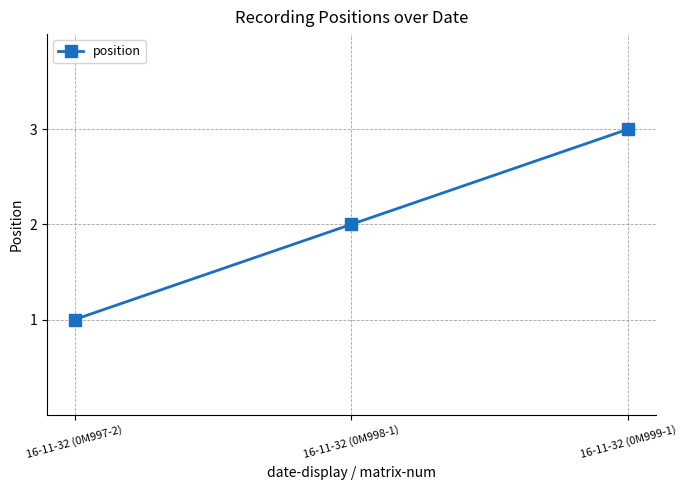

How many values are between 1 and 3?

3